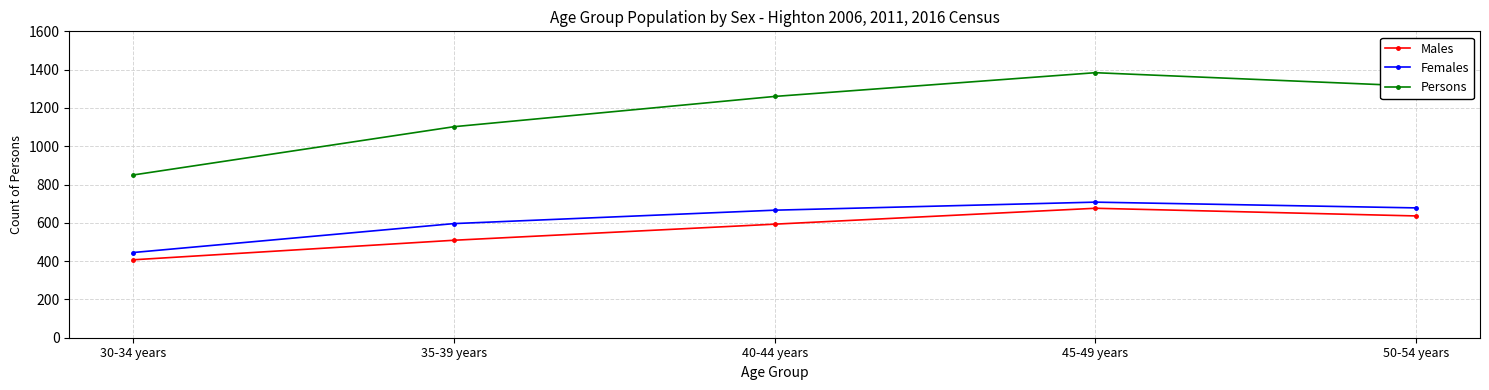

What is the difference between the maximum and second lowest values in the Females series?

112